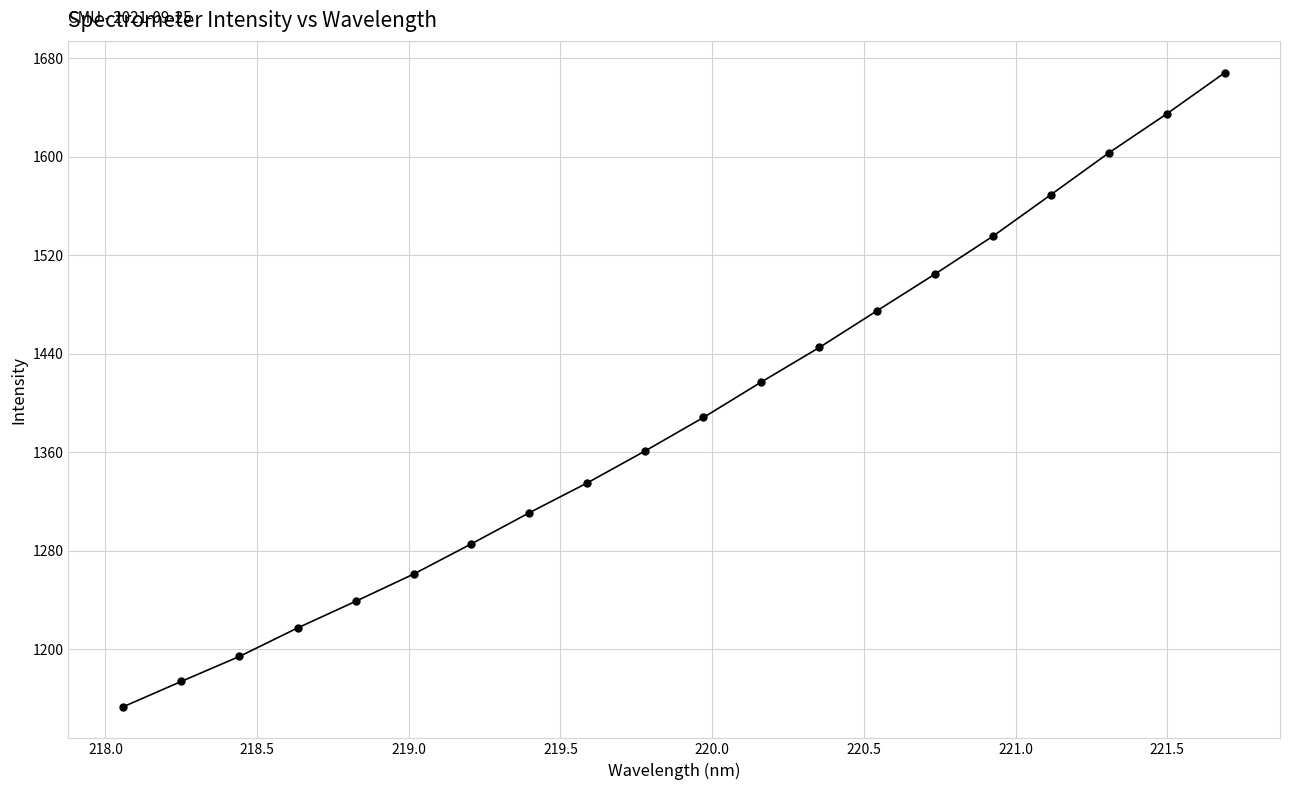

What is the maximum value shown in the chart?

1668.5